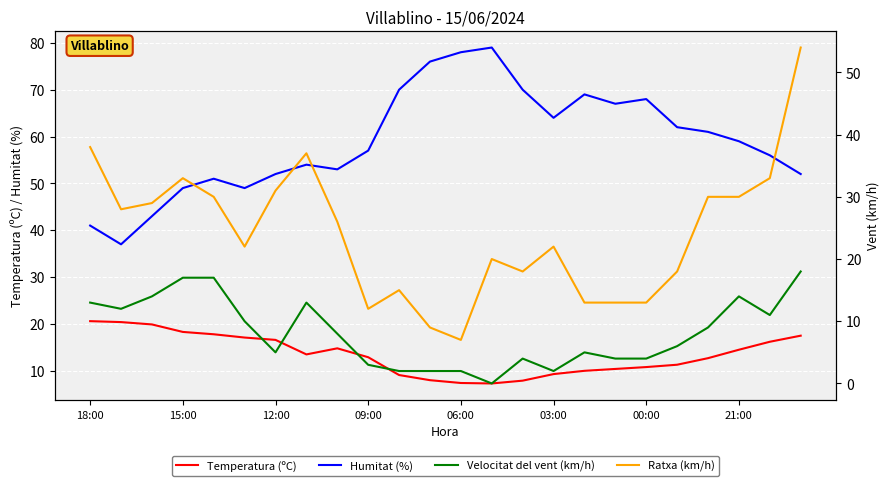

How many values in the Temperatura (ºC) series are below 13?

12